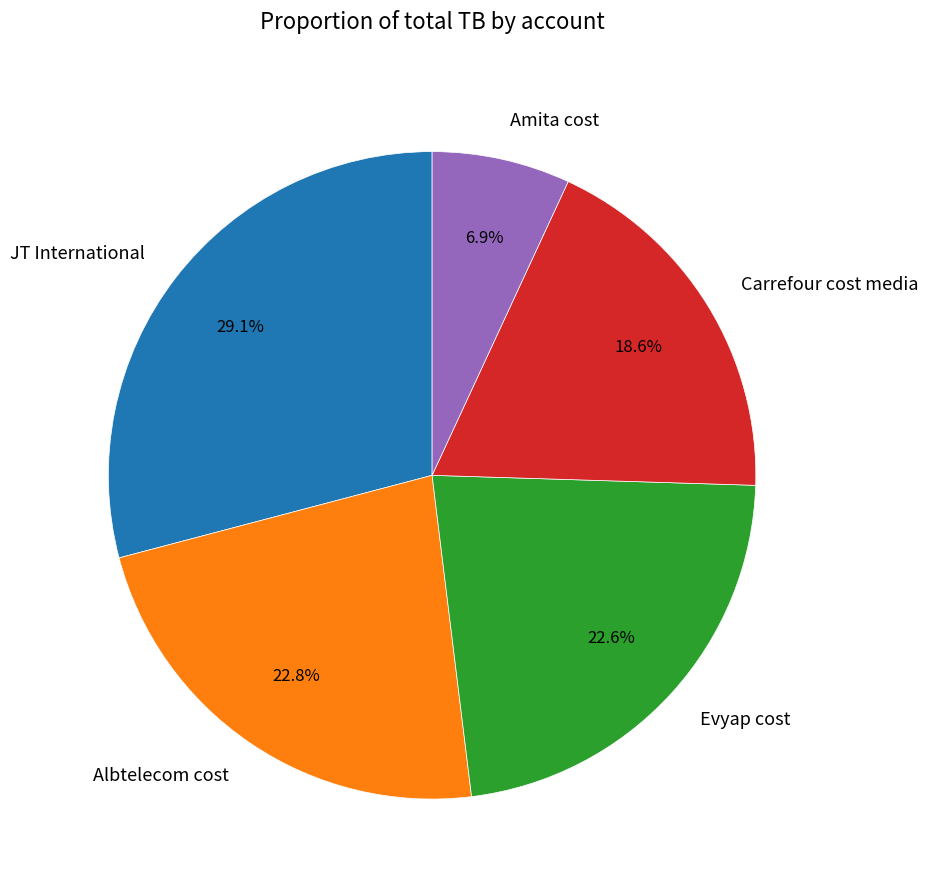

What percentage is the Evyap cost slice, to the nearest percent?

23%